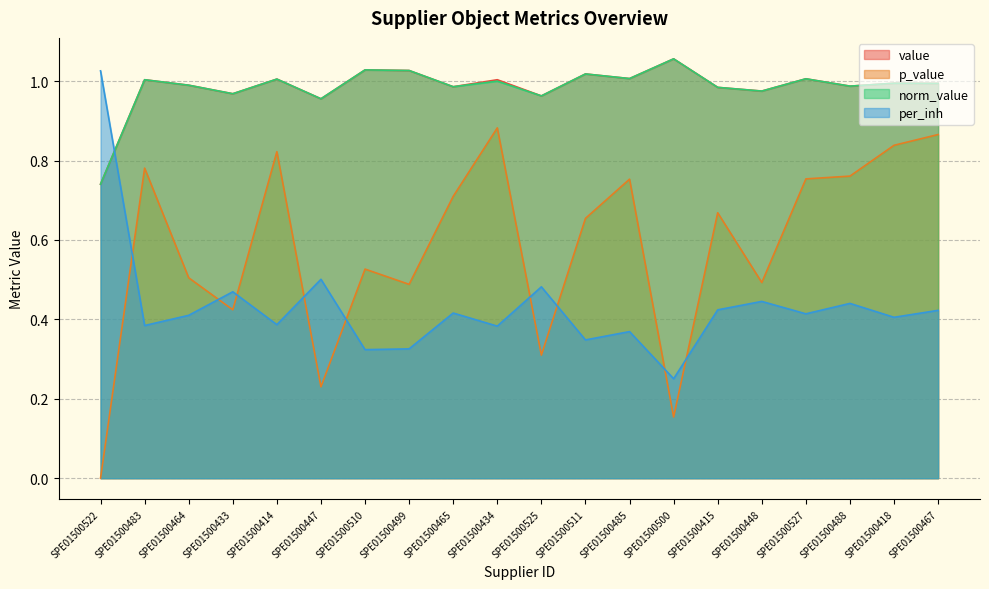

Where is p_value nearest to the value 0?

SPE01500522